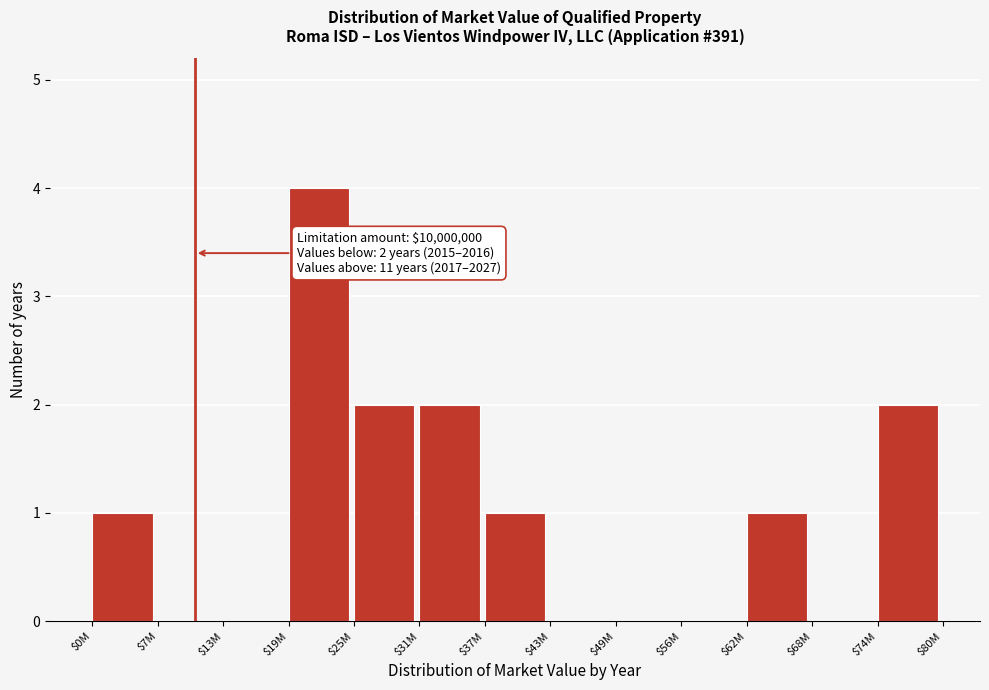

What is the sum of all values?

13